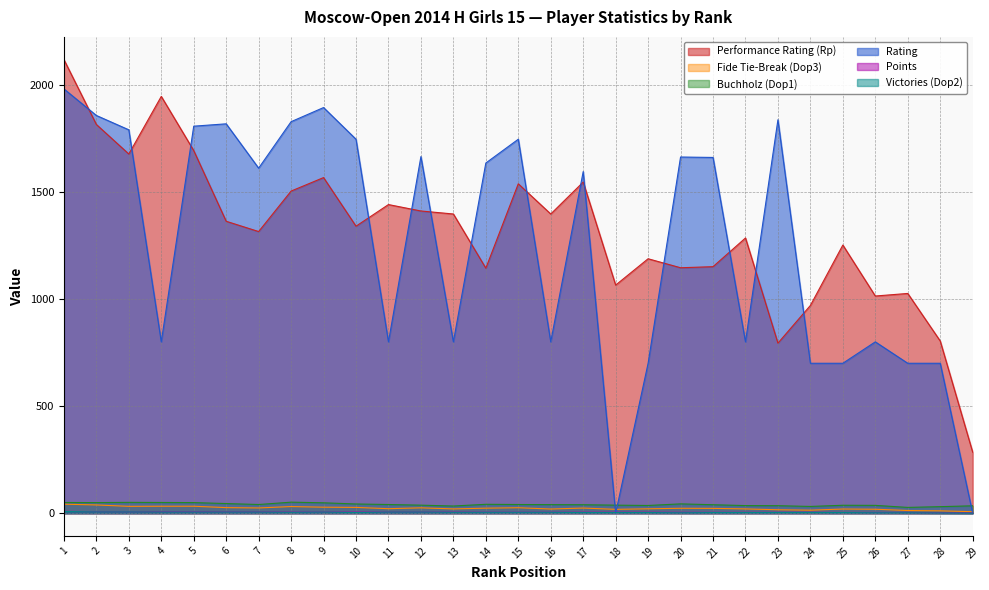

At which category is the sum across all series the highest?

1